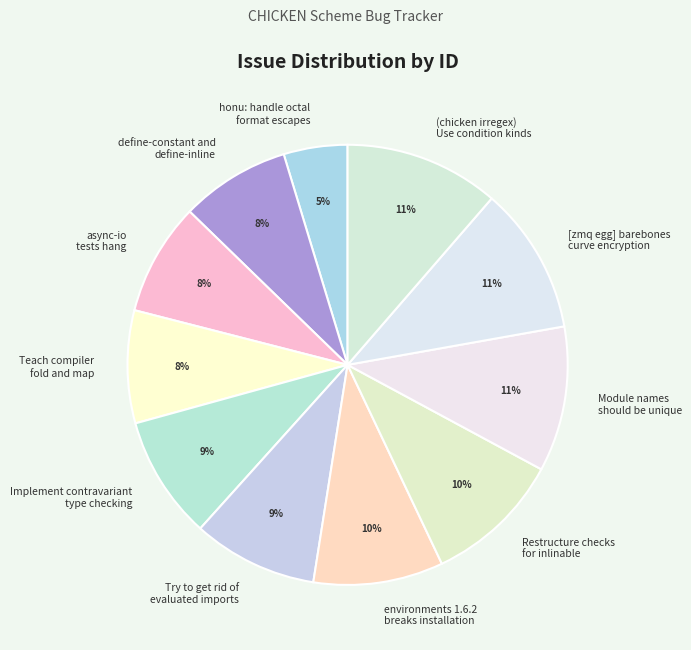

Which category has the smallest portion of the pie?

honu: handle octal format escapes